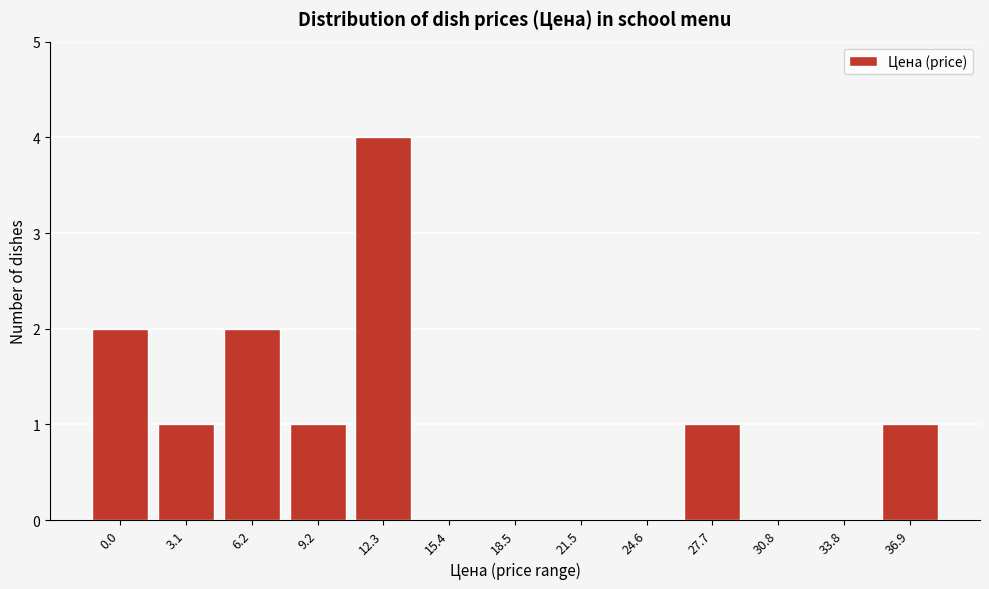

Reading right to left, transcribe all the data shown in this chart.

36.9=1	33.8=0	30.8=0	27.7=1	24.6=0	21.5=0	18.5=0	15.4=0	12.3=4	9.2=1	6.2=2	3.1=1	0.0=2